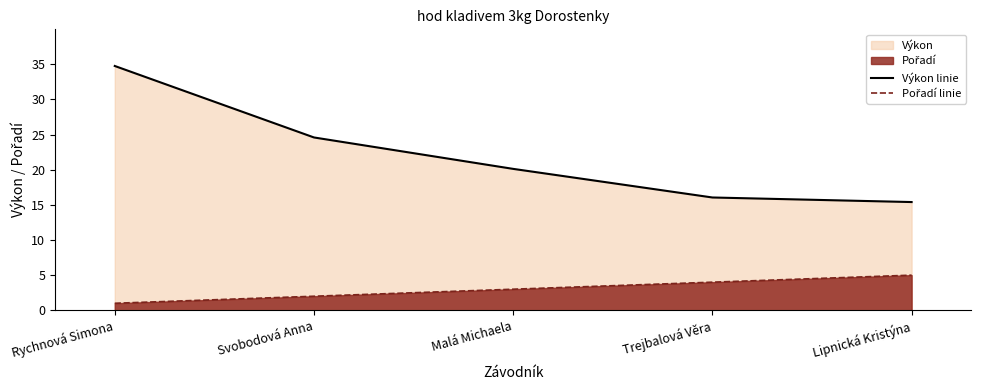

Does the chart have visible grid lines?

No